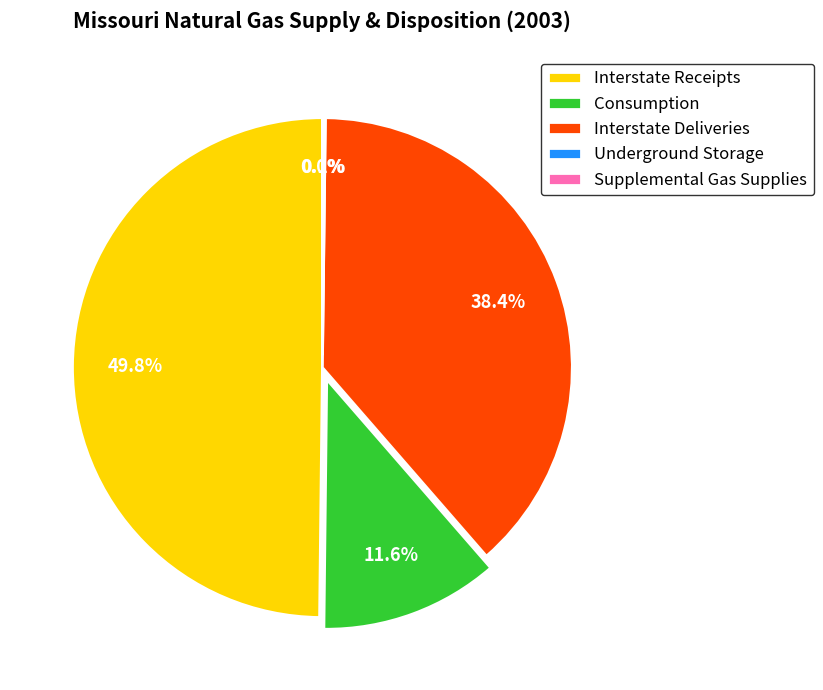

Does Interstate Deliveries represent more than half of the total?

No